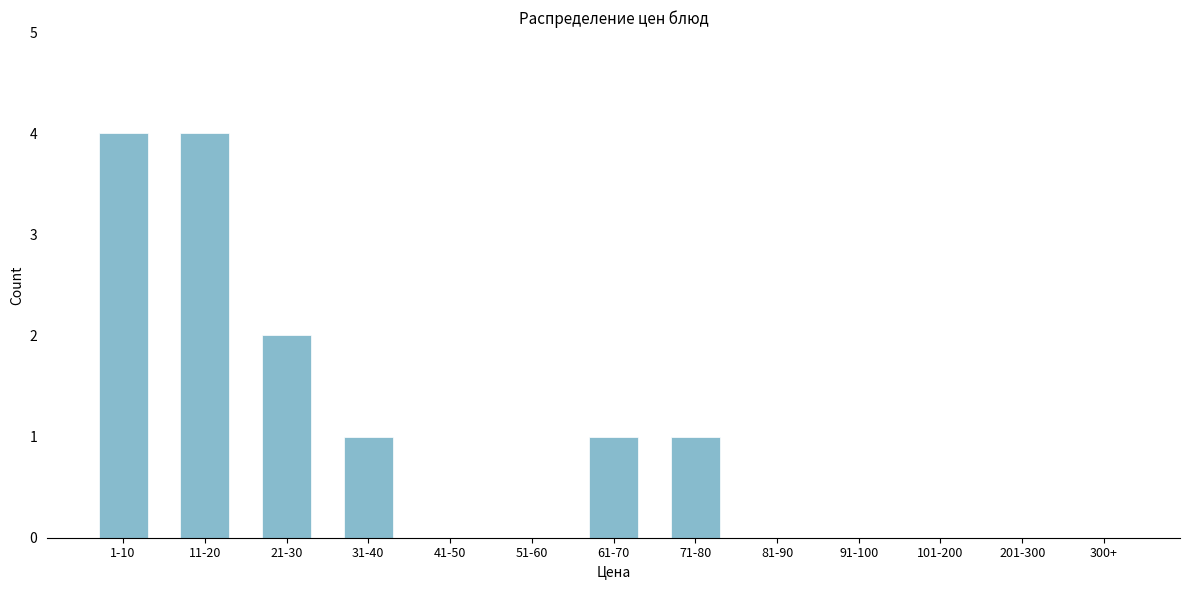

Reading left to right, list all the values displayed in this chart.

1-10=4	11-20=4	21-30=2	31-40=1	41-50=0	51-60=0	61-70=1	71-80=1	81-90=0	91-100=0	101-200=0	201-300=0	300+=0